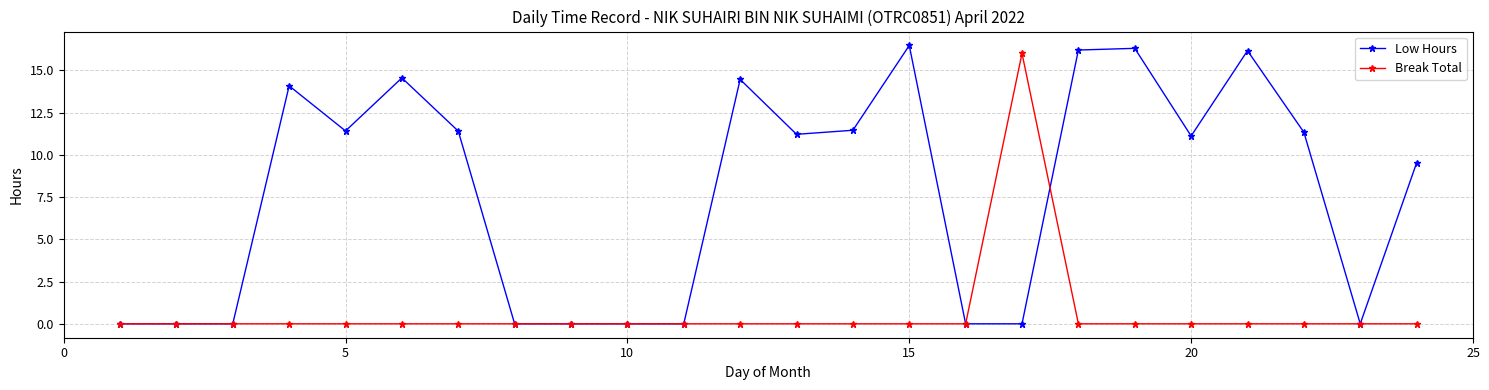

What is the greatest value displayed?

16.5